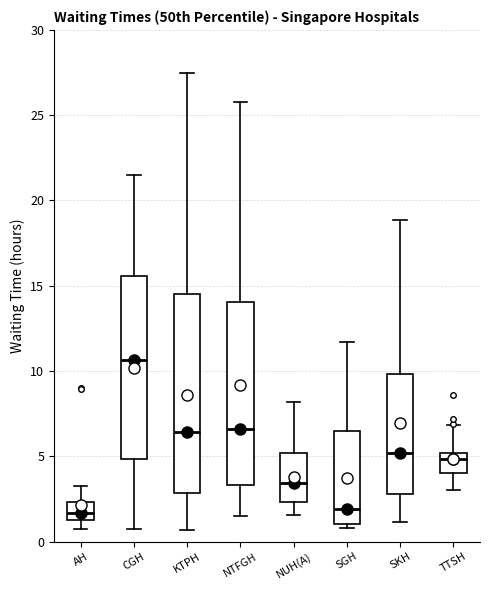

Comparing the boxes themselves (not the whiskers), which one is the tallest?

KTPH